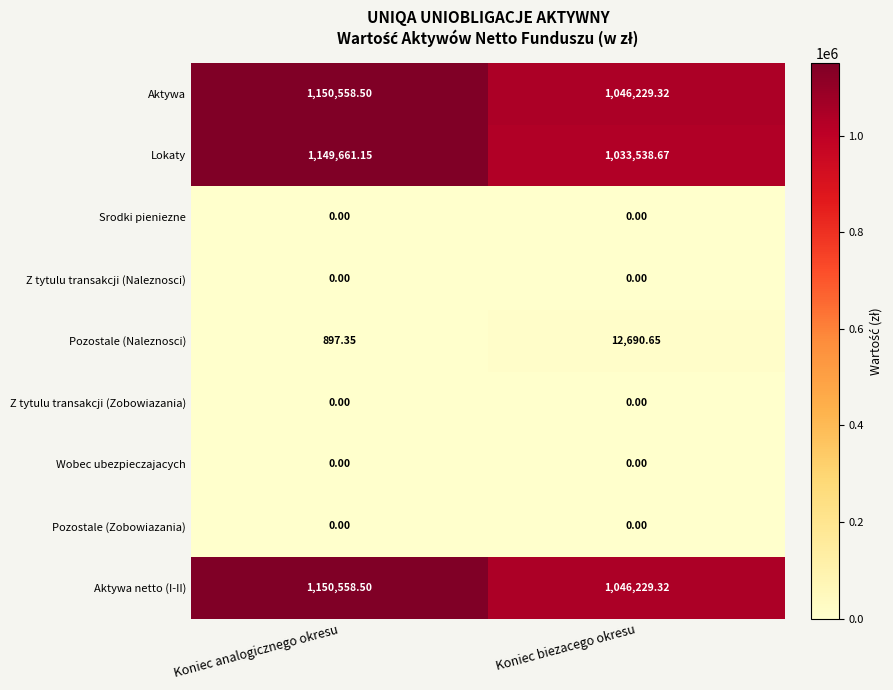

What is the total value across all series at Koniec analogicznego okresu?

3451675.5